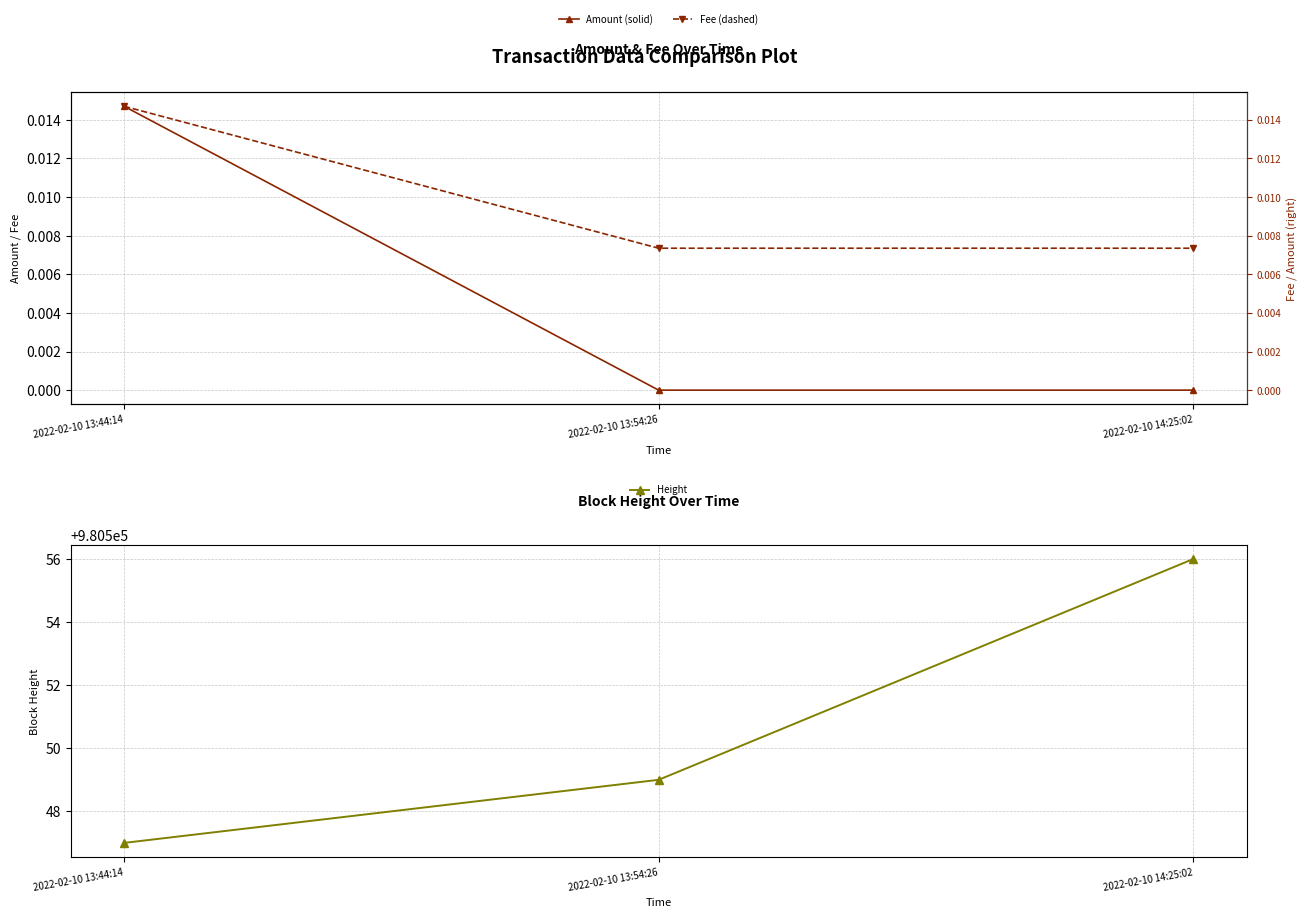

What is the label of the 2nd point from the right?

2022-02-10 13:54:26